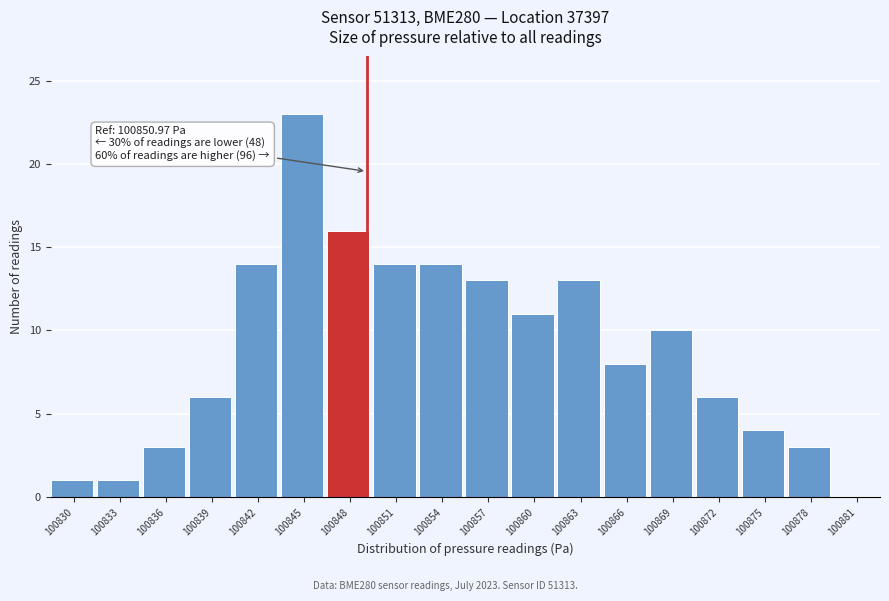

Reading left to right, what are all the values shown in this chart?

100830=1	100833=1	100836=3	100839=6	100842=14	100845=23	100848=16	100851=14	100854=14	100857=13	100860=11	100863=13	100866=8	100869=10	100872=6	100875=4	100878=3	100881=0